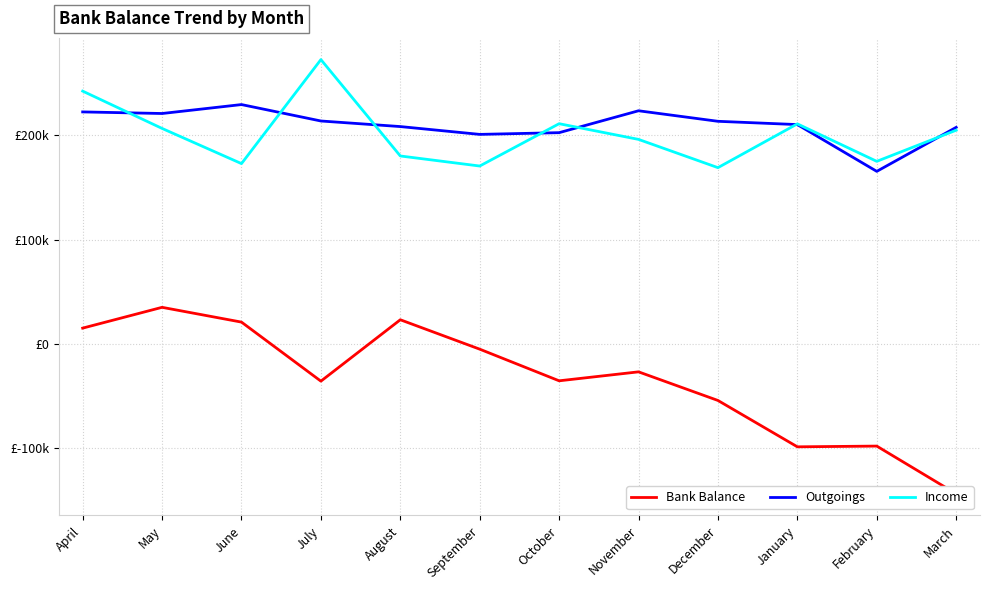

How many categories are shown in the chart?

12